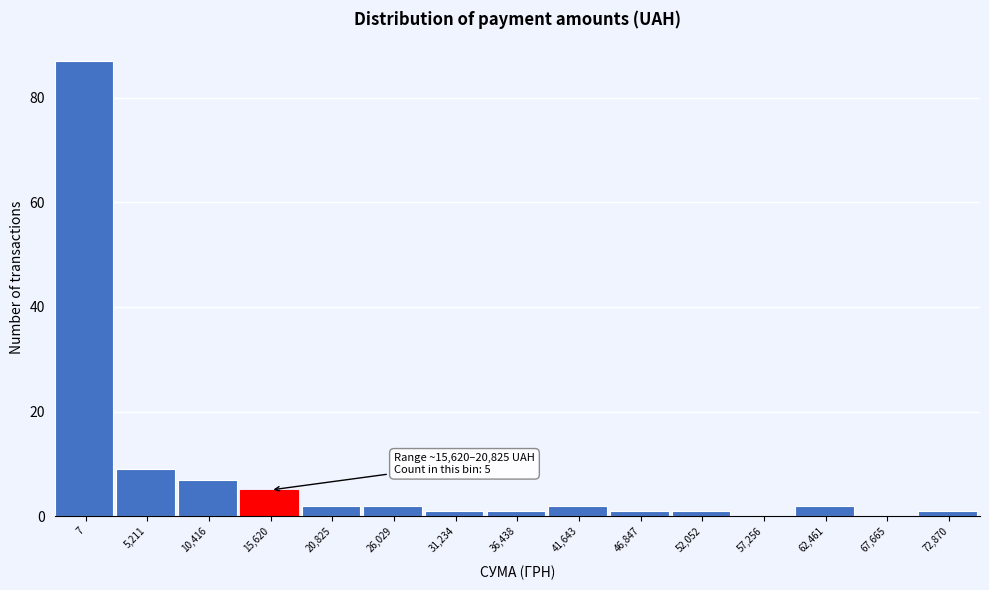

Reading left to right, extract all data points from this chart.

7=87	5,211=9	10,416=7	15,620=5	20,825=2	26,029=2	31,234=1	36,438=1	41,643=2	46,847=1	52,052=1	57,256=0	62,461=2	67,665=0	72,870=1